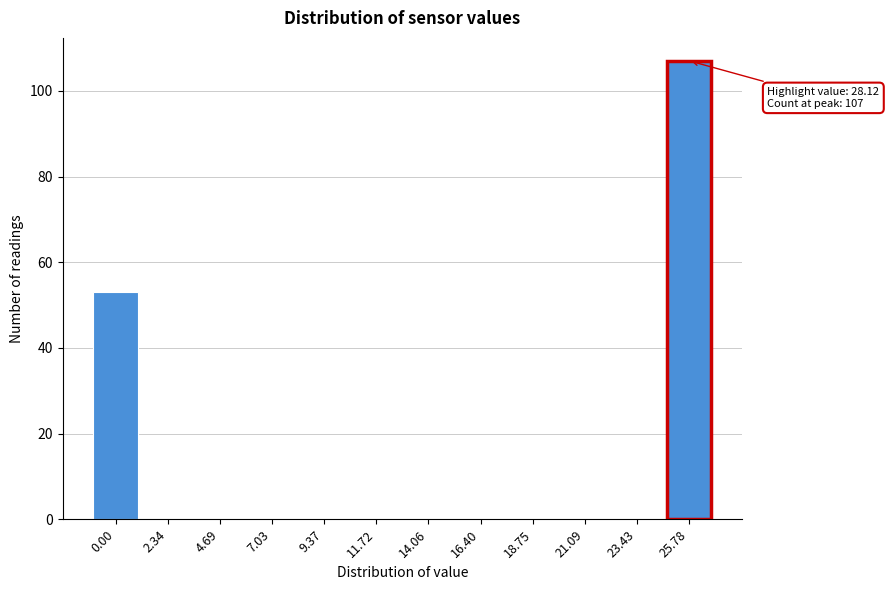

Reading left to right, what are all the values shown in this chart?

0.00=53	2.34=0	4.69=0	7.03=0	9.37=0	11.72=0	14.06=0	16.40=0	18.75=0	21.09=0	23.43=0	25.78=107